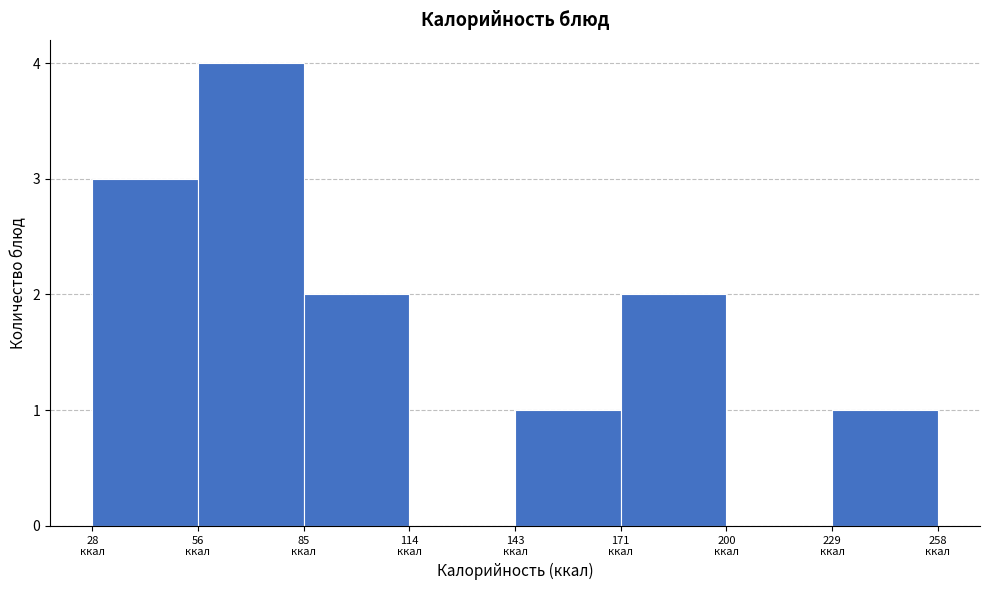

Reading left to right, transcribe this chart: for each bar, give the range it covers on the x-axis and its height. Neither the bar edges nor the heights are printed on the chart, so give them approximately, as read against the axes.

30 to 55: 3
55 to 85: 4
85 to 115: 2
115 to 145: 0
145 to 170: 1
170 to 200: 2
200 to 230: 0
230 to 260: 1